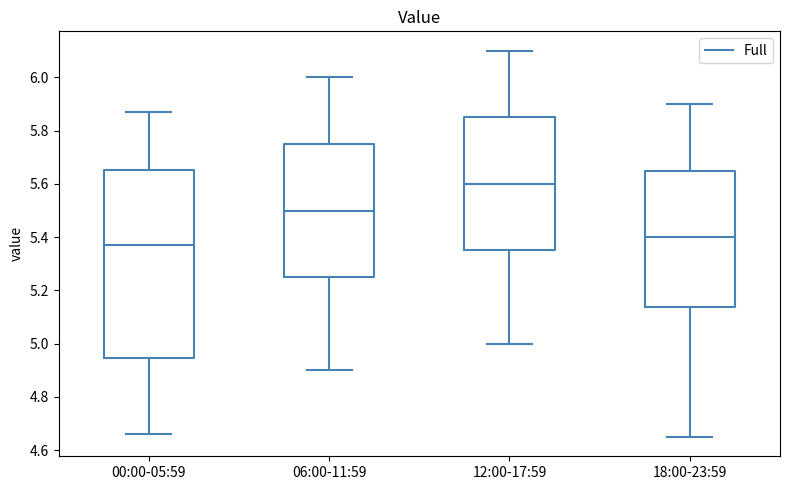

Which box is the tallest, from its lower edge to its upper edge?

00:00-05:59